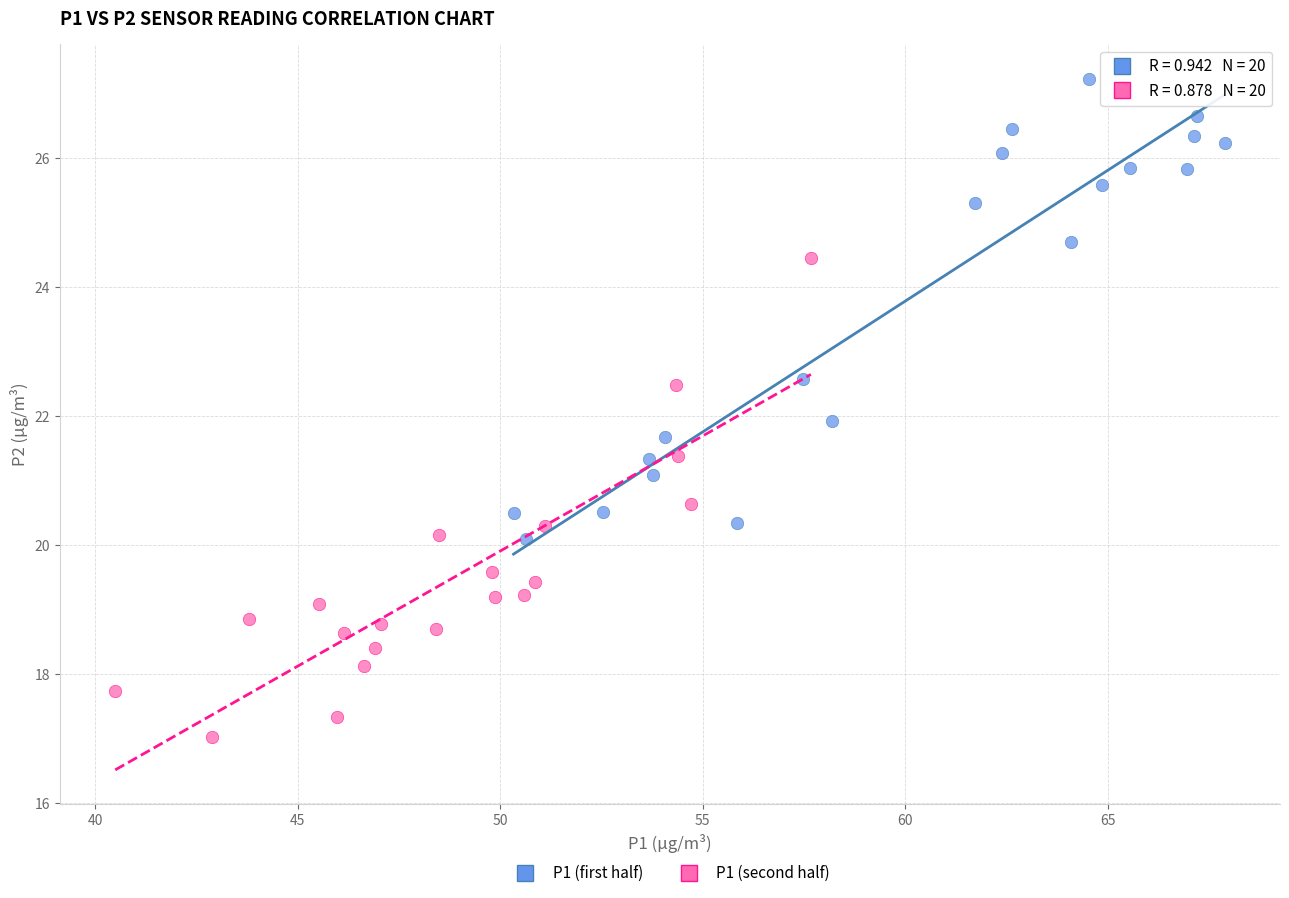

What are all the series names shown in the legend?

P1 (first half), P1 (second half)